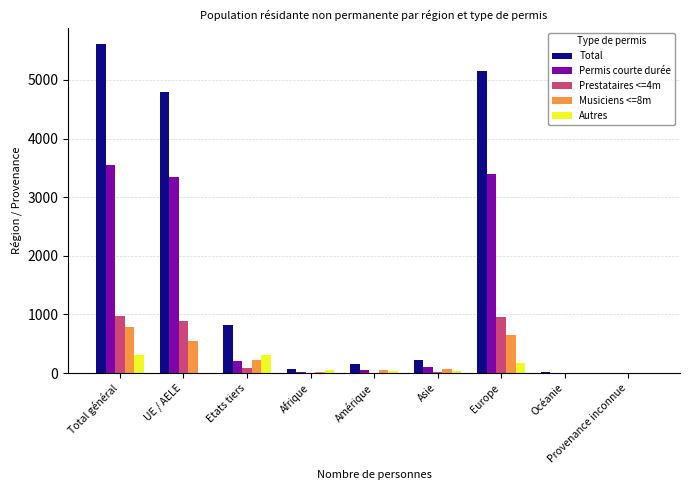

What is the spread (max minus min) of values at Provenance inconnue?

1